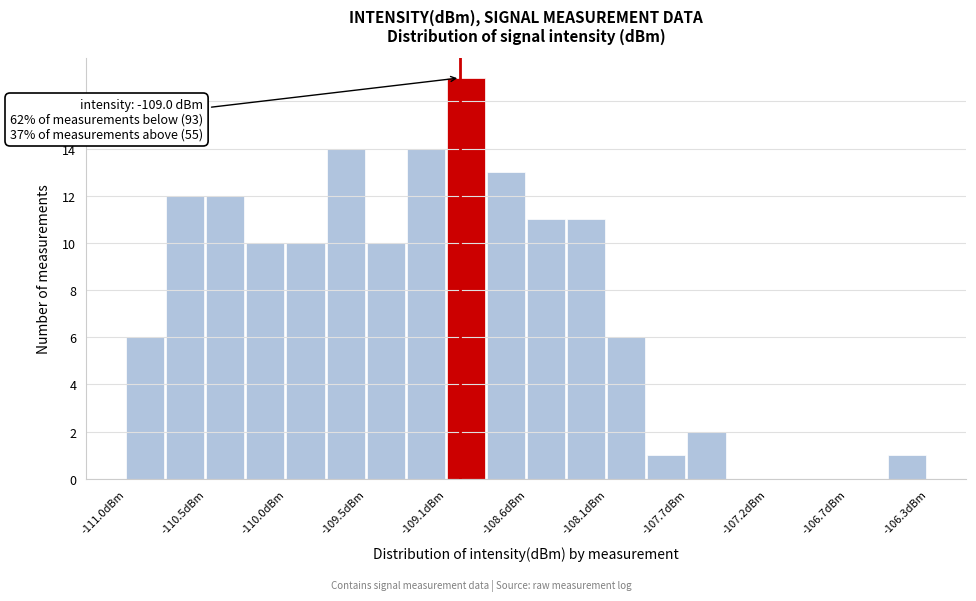

Over which range of the x-axis is the bar tallest?

-109.10 to -108.85